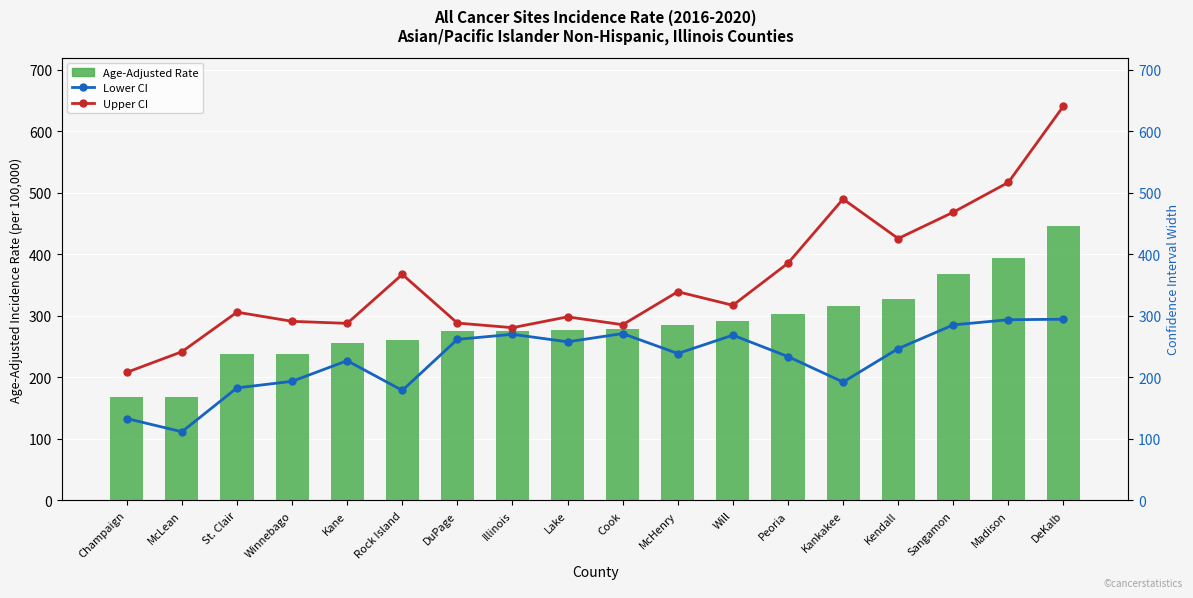

At how many categories does at least one series exceed 280?

16